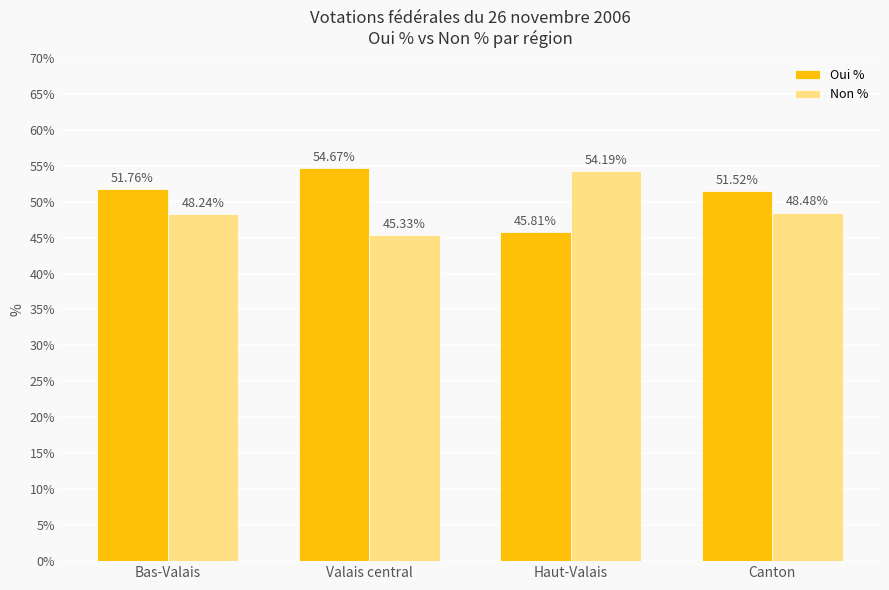

Rank the series by their average value, from highest to lowest.

Oui %, Non %